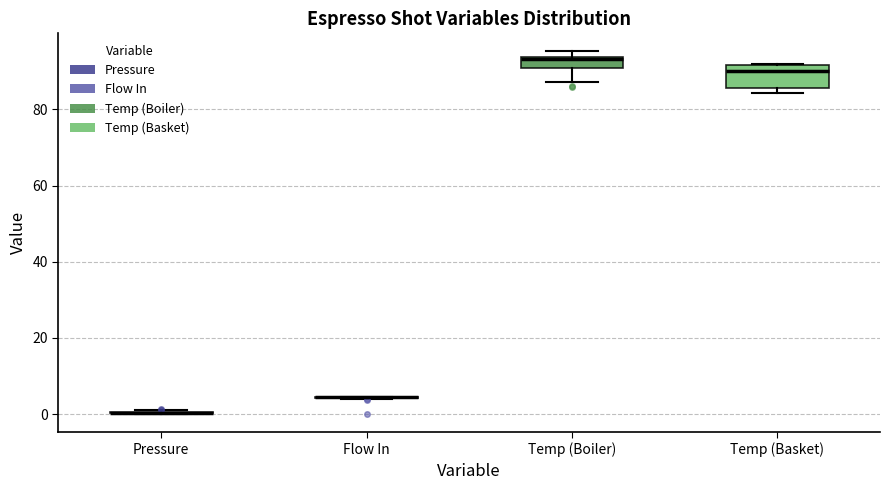

Comparing the boxes themselves (not the whiskers), which one is the tallest?

Temp (Basket)